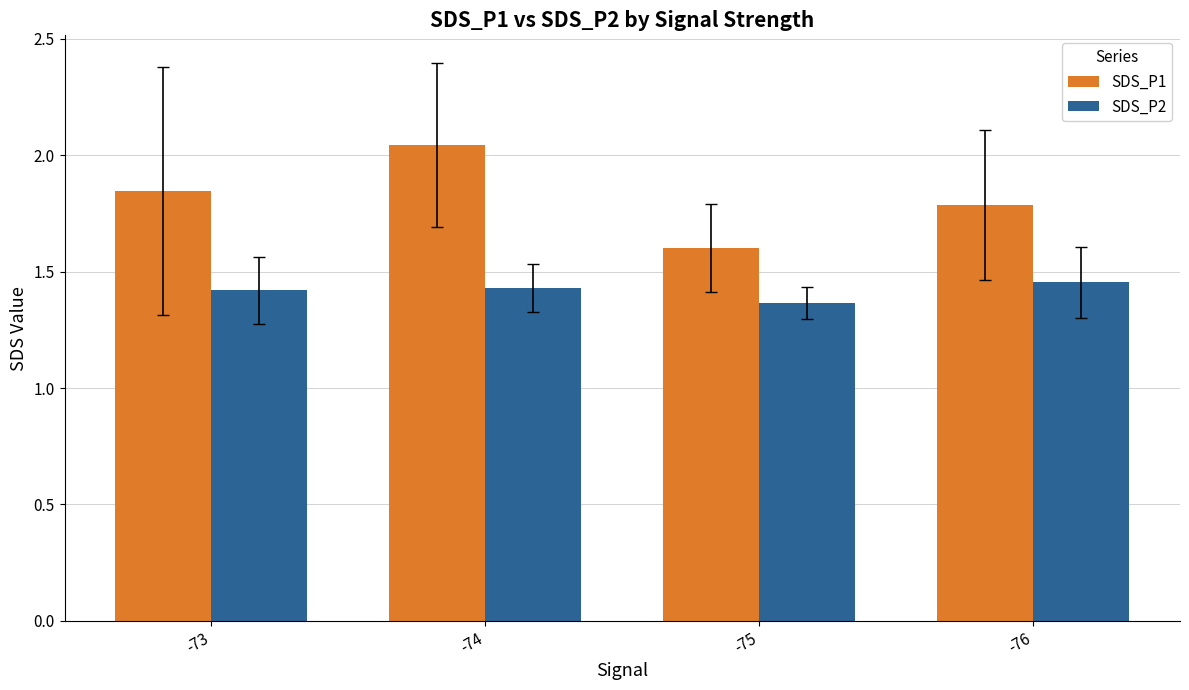

How many SDS_P2 values are between 1 and 2?

4